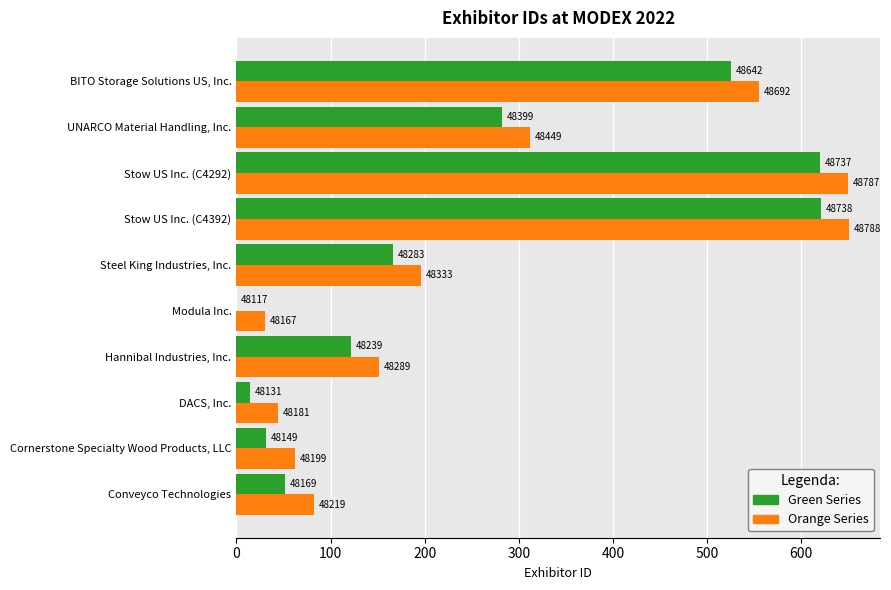

Which series has the widest spread of values?

Green Series